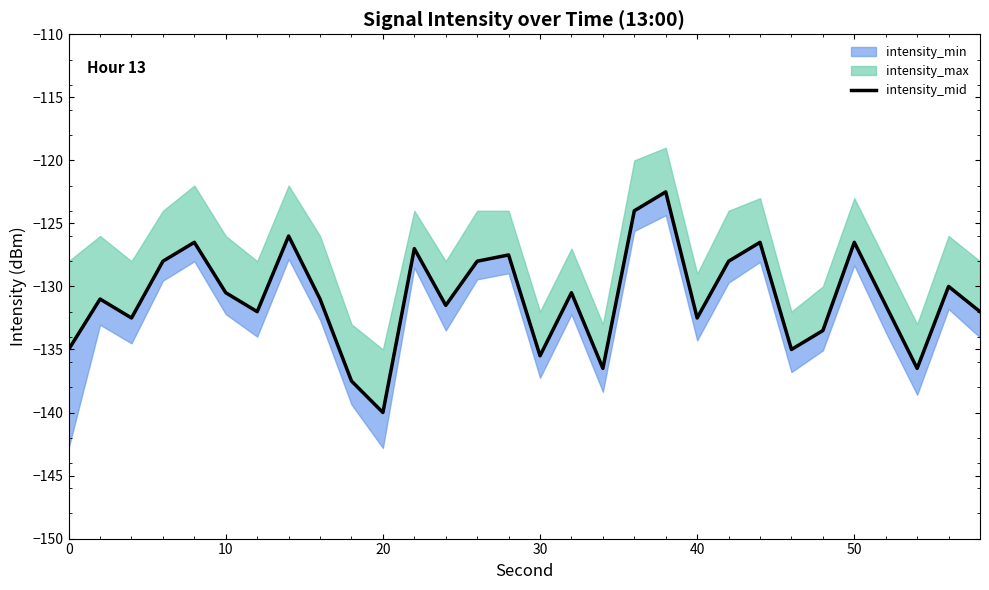

What is the value of the 14th point from the left?

-128.0